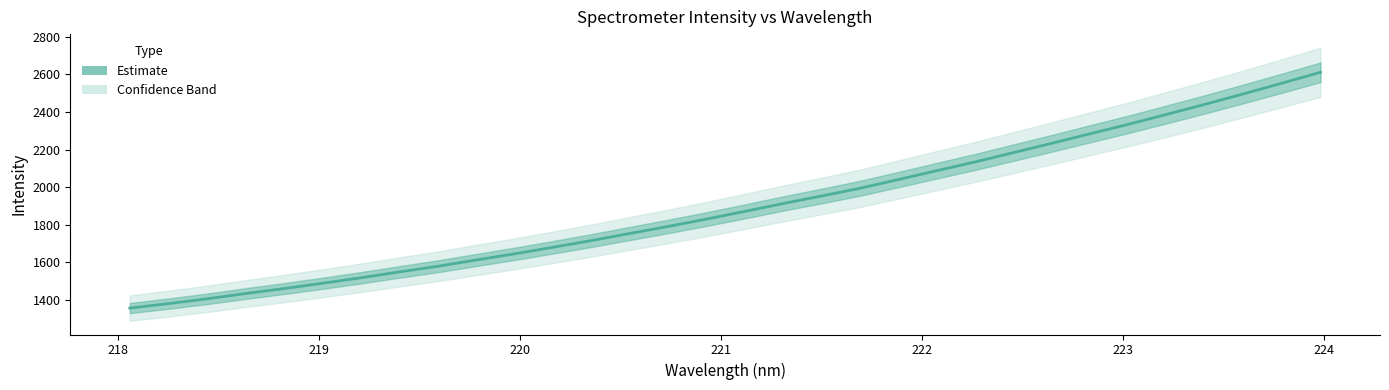

What is the difference between the maximum and minimum values?

1255.1